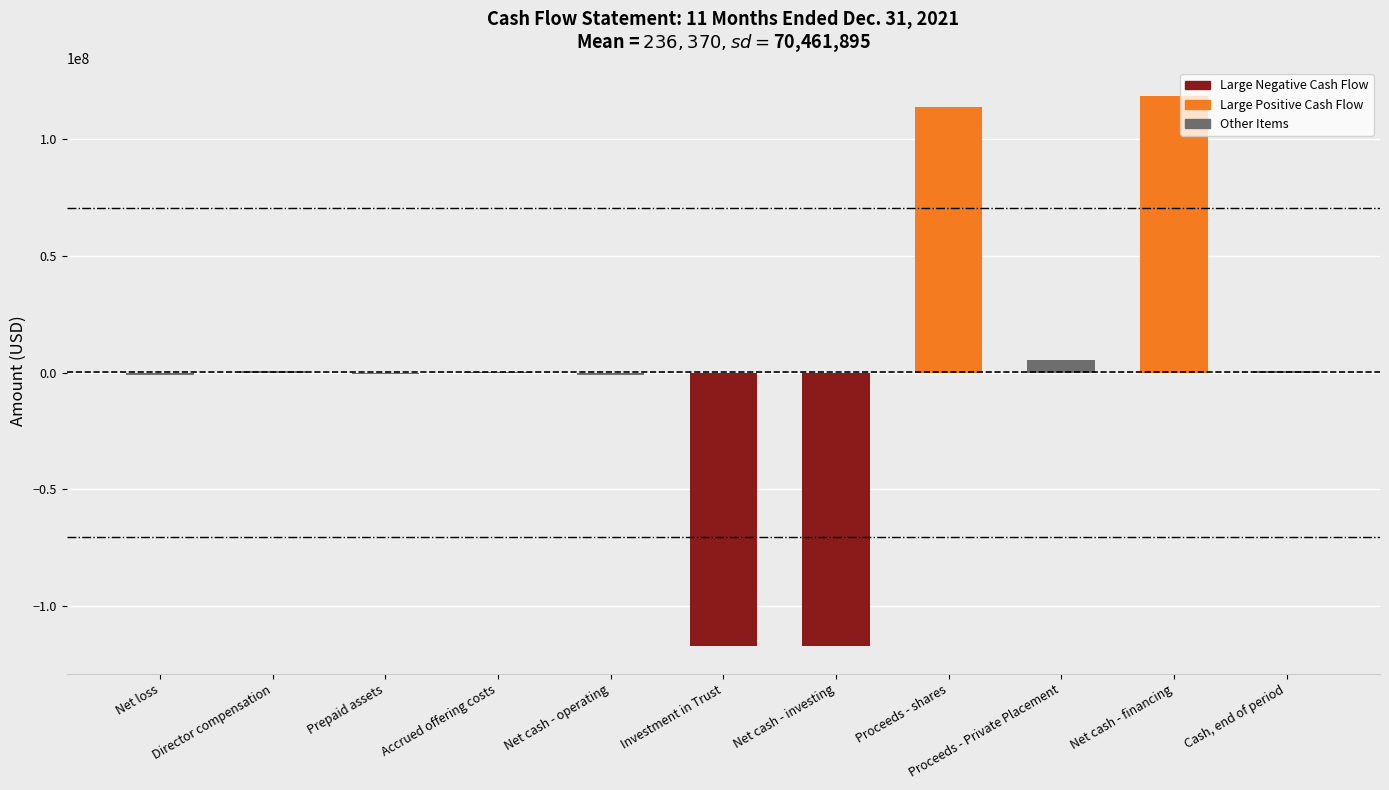

Which label corresponds to the largest value in the chart?

Net cash - financing